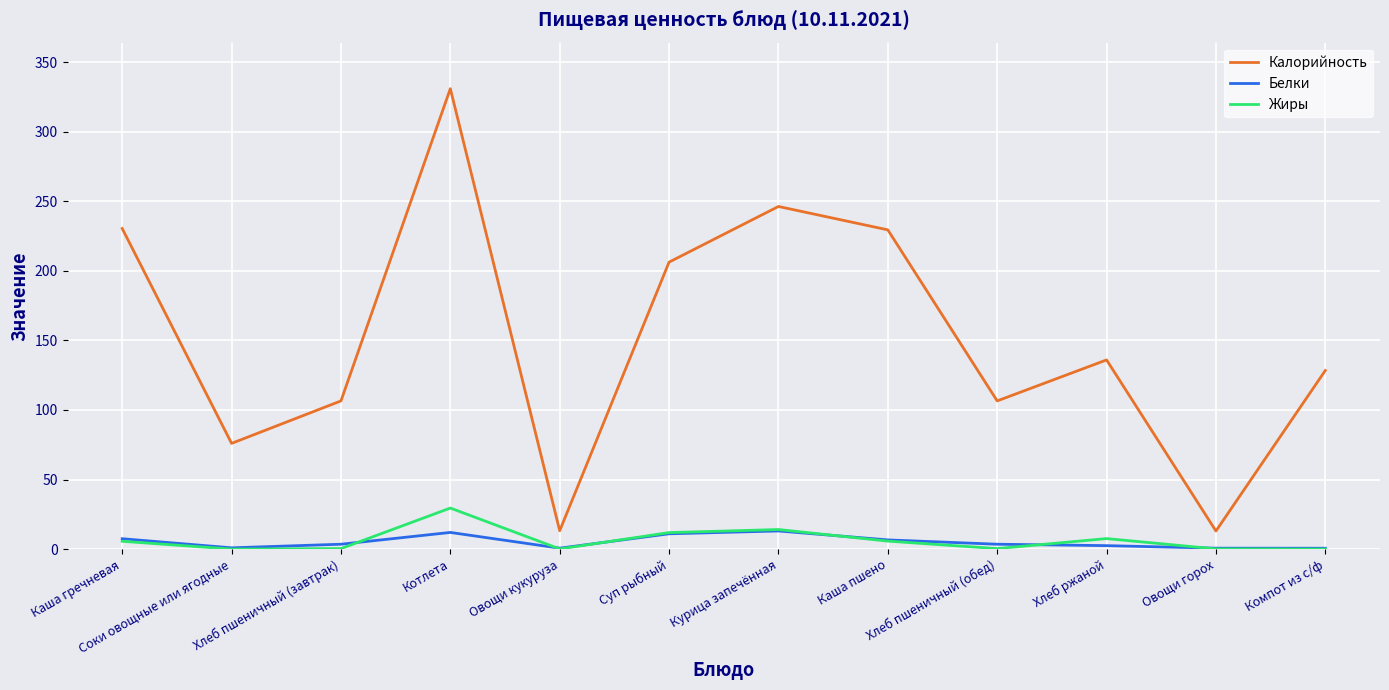

What is the spread (max minus min) of values at Компот из с/ф?

128.4